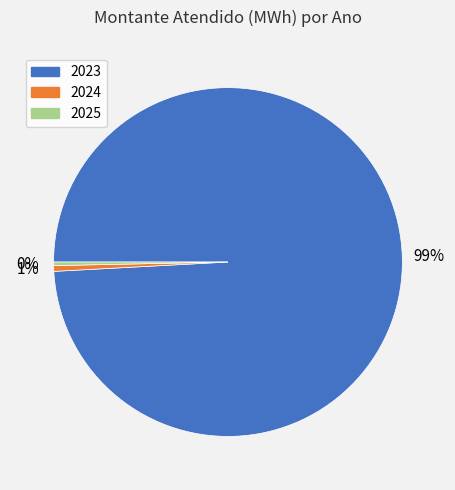

Count the number of slices in the pie.

3